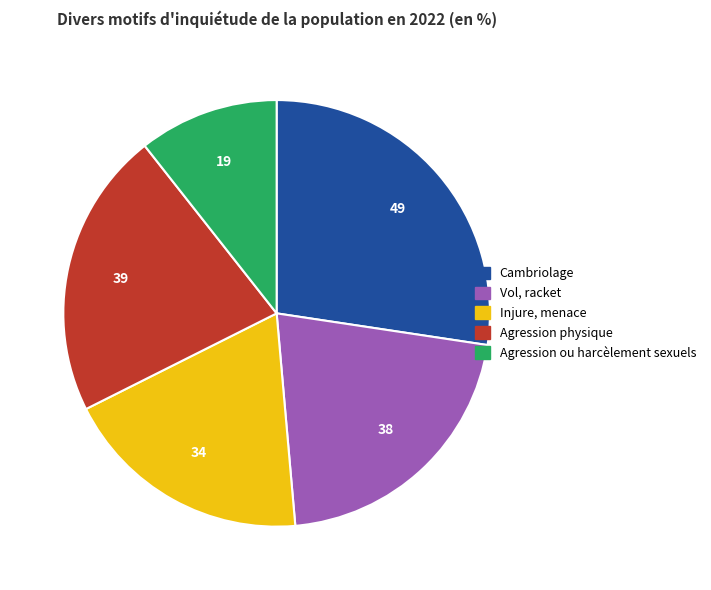

Does any single category account for the majority?

No